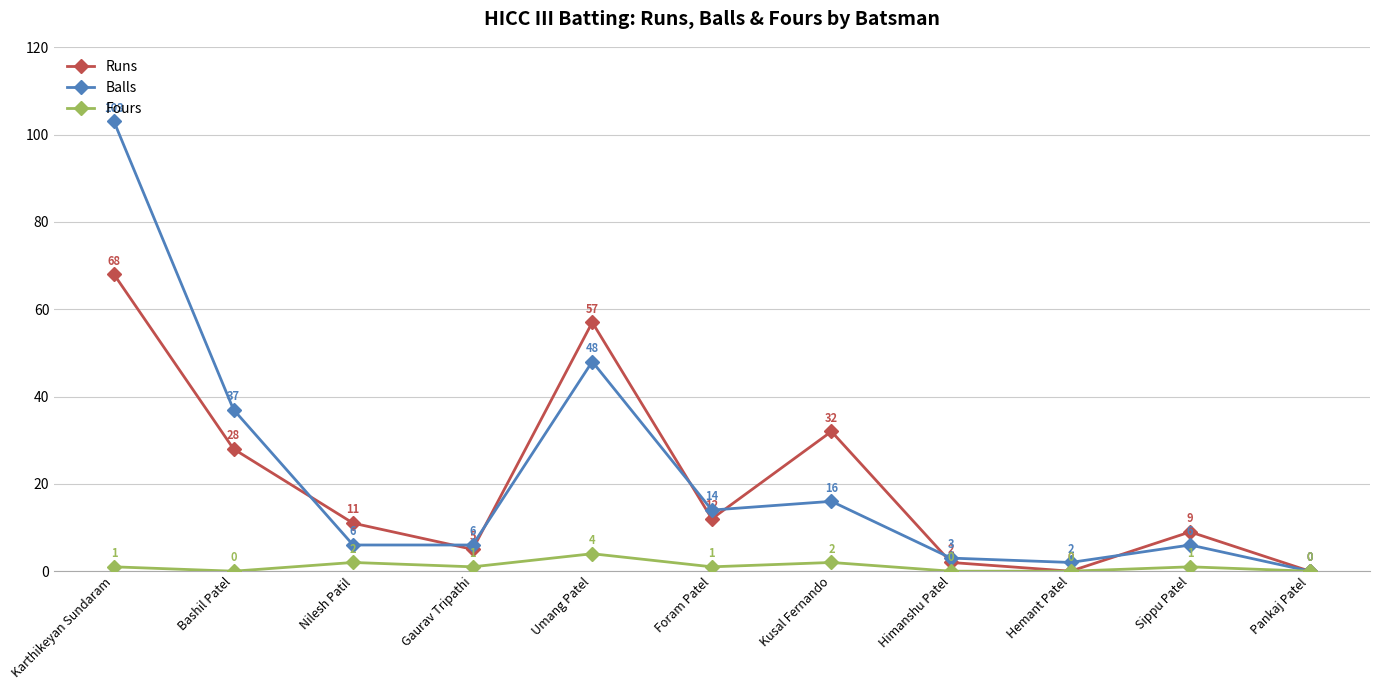

How many distinct data groups are displayed?

3